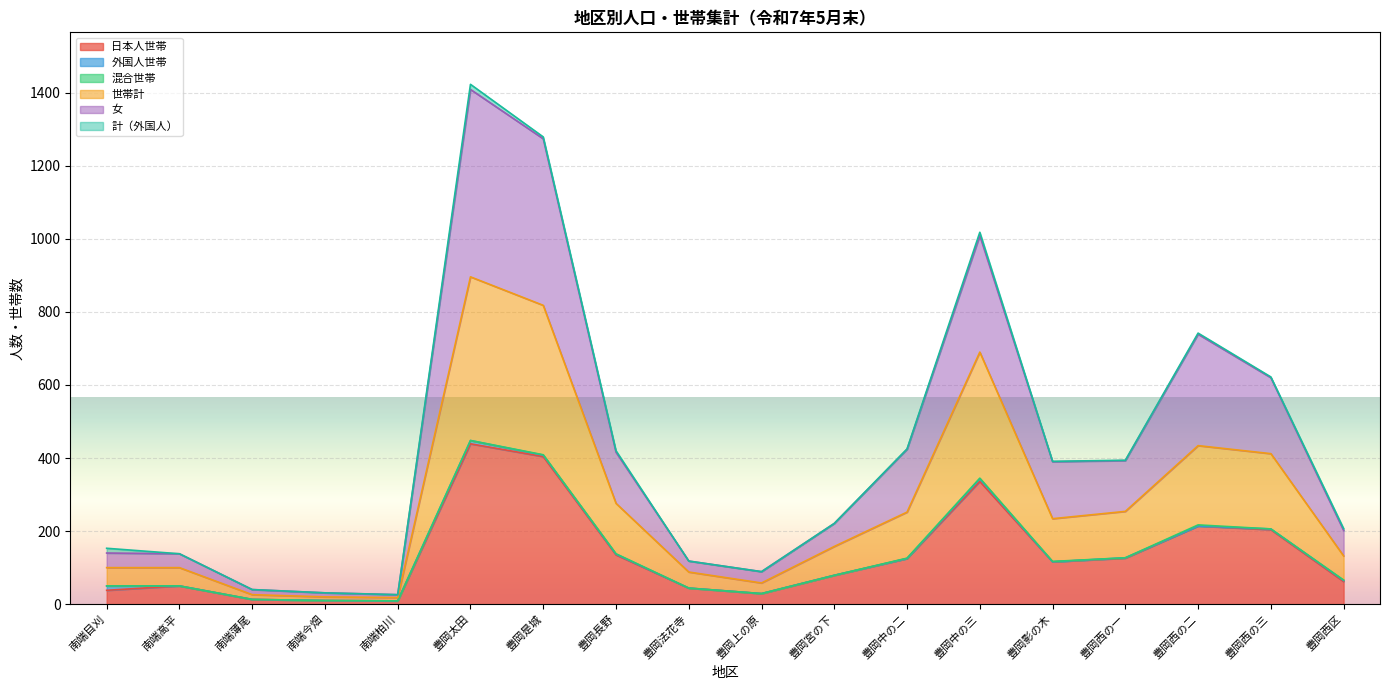

At which label does 日本人世帯 reach its peak?

豊岡太田